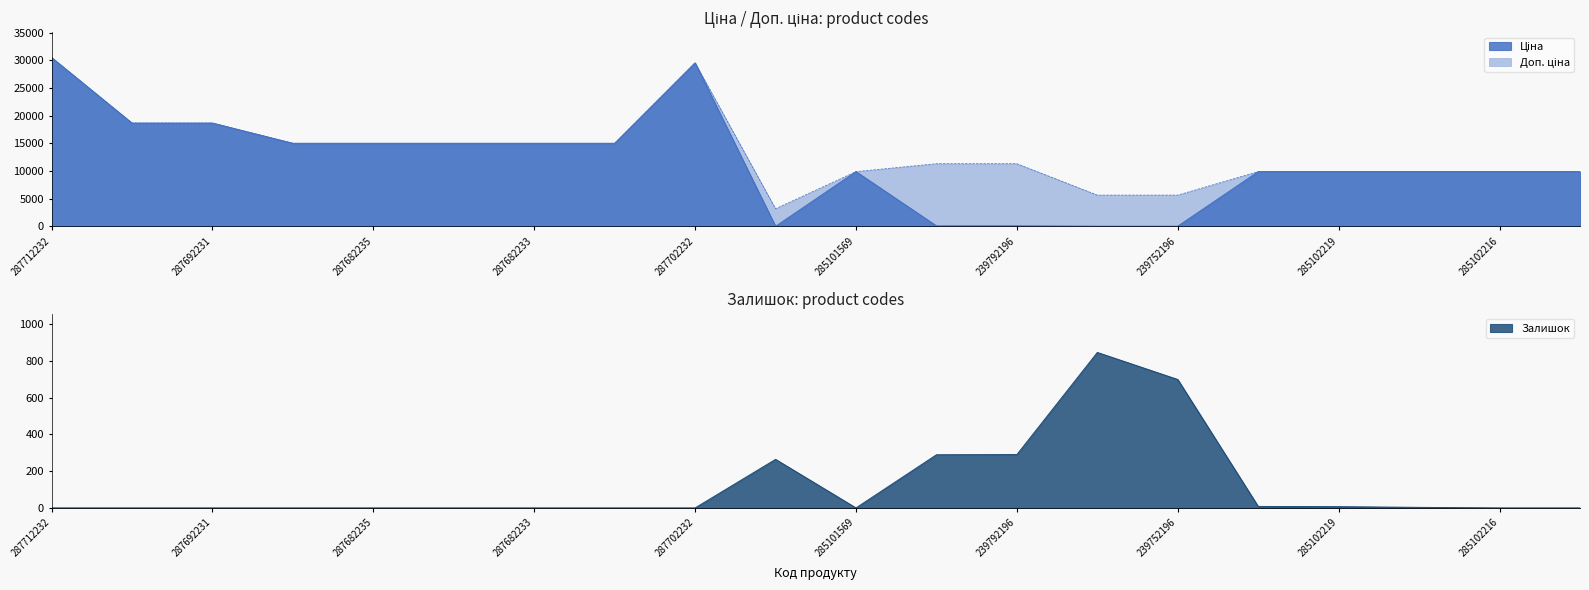

True or false: Доп. ціна and Залишок cross at least once.

False